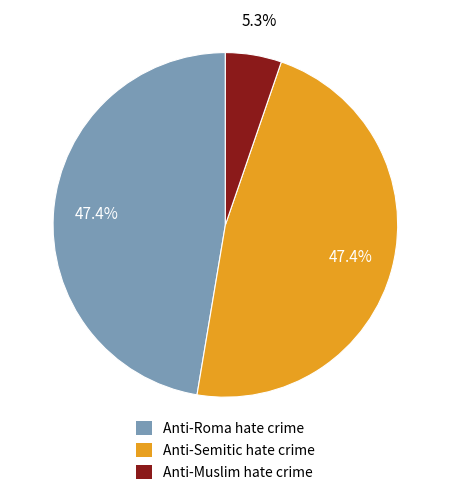

How many slices are in this pie chart?

3